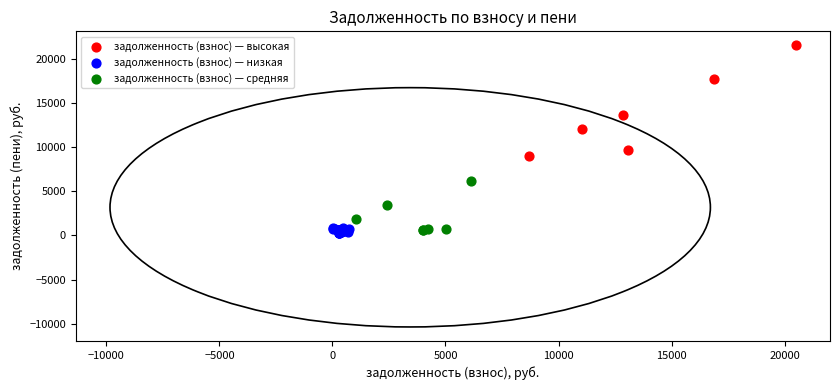

Which series reaches the maximum Y coordinate?

задолженность (взнос) — высокая